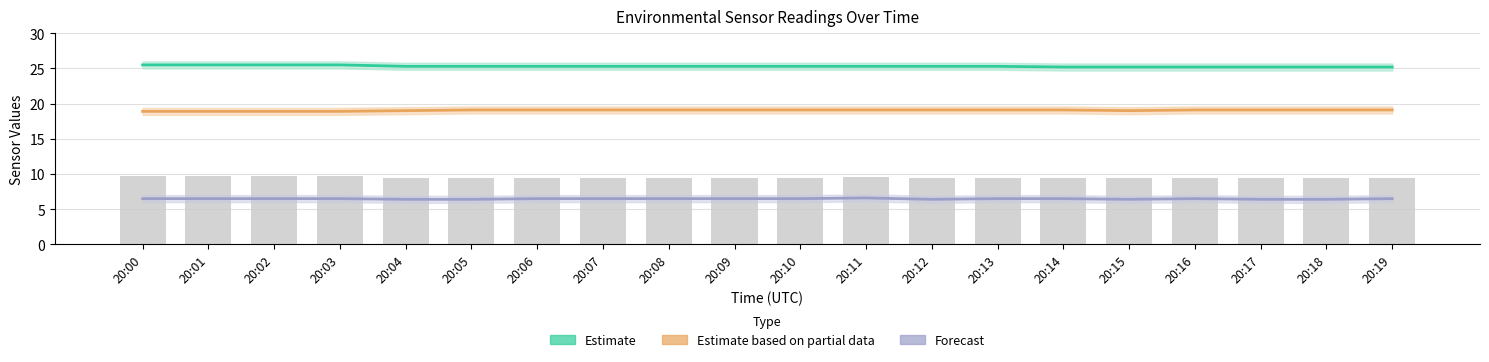

Reading left to right, transcribe all the data shown in this chart.

T_S11 (Estimate): 20:00=25.5	20:01=25.5	20:02=25.5	20:03=25.5	20:04=25.3	20:05=25.3	20:06=25.3	20:07=25.3	20:08=25.3	20:09=25.3	20:10=25.3	20:11=25.3	20:12=25.3	20:13=25.3	20:14=25.2	20:15=25.2	20:16=25.2	20:17=25.2	20:18=25.2	20:19=25.2
Tu_S11 (Partial): 20:00=18.9	20:01=18.9	20:02=18.9	20:03=18.9	20:04=19.0	20:05=19.1	20:06=19.1	20:07=19.1	20:08=19.1	20:09=19.1	20:10=19.1	20:11=19.1	20:12=19.1	20:13=19.1	20:14=19.1	20:15=19.0	20:16=19.1	20:17=19.1	20:18=19.1	20:19=19.1
U_S11 (Forecast): 20:00=6.5	20:01=6.5	20:02=6.5	20:03=6.5	20:04=6.4	20:05=6.4	20:06=6.5	20:07=6.5	20:08=6.5	20:09=6.5	20:10=6.5	20:11=6.6	20:12=6.4	20:13=6.5	20:14=6.5	20:15=6.4	20:16=6.5	20:17=6.4	20:18=6.4	20:19=6.5
Uu_S11 (raw): 20:00=9.7	20:01=9.7	20:02=9.7	20:03=9.7	20:04=9.4	20:05=9.4	20:06=9.5	20:07=9.5	20:08=9.5	20:09=9.5	20:10=9.5	20:11=9.6	20:12=9.4	20:13=9.5	20:14=9.5	20:15=9.4	20:16=9.5	20:17=9.4	20:18=9.4	20:19=9.4